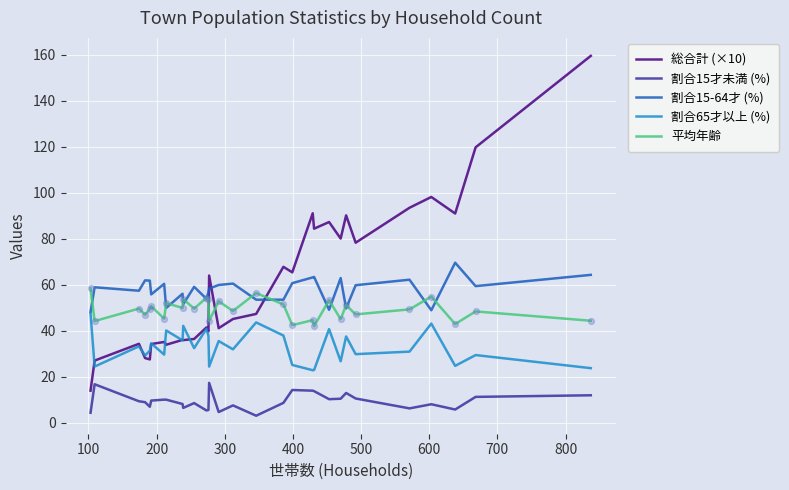

What are all the series names shown in the legend?

総合計 (×10), 割合15才未満 (%), 割合15-64才 (%), 割合65才以上 (%), 平均年齢